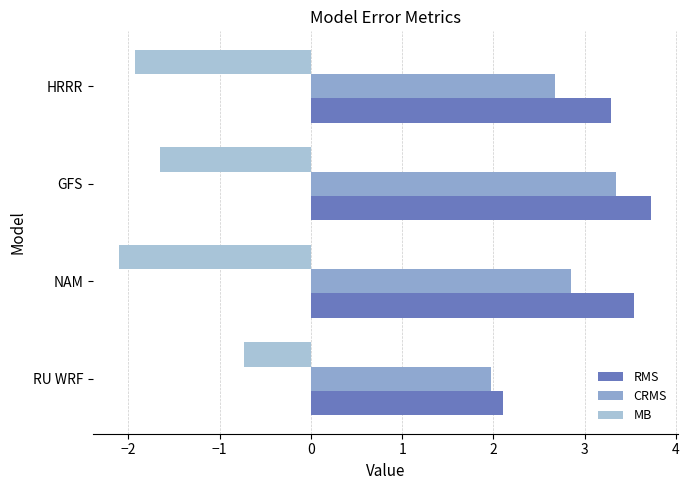

What are all the series names shown in the legend?

RMS, CRMS, MB